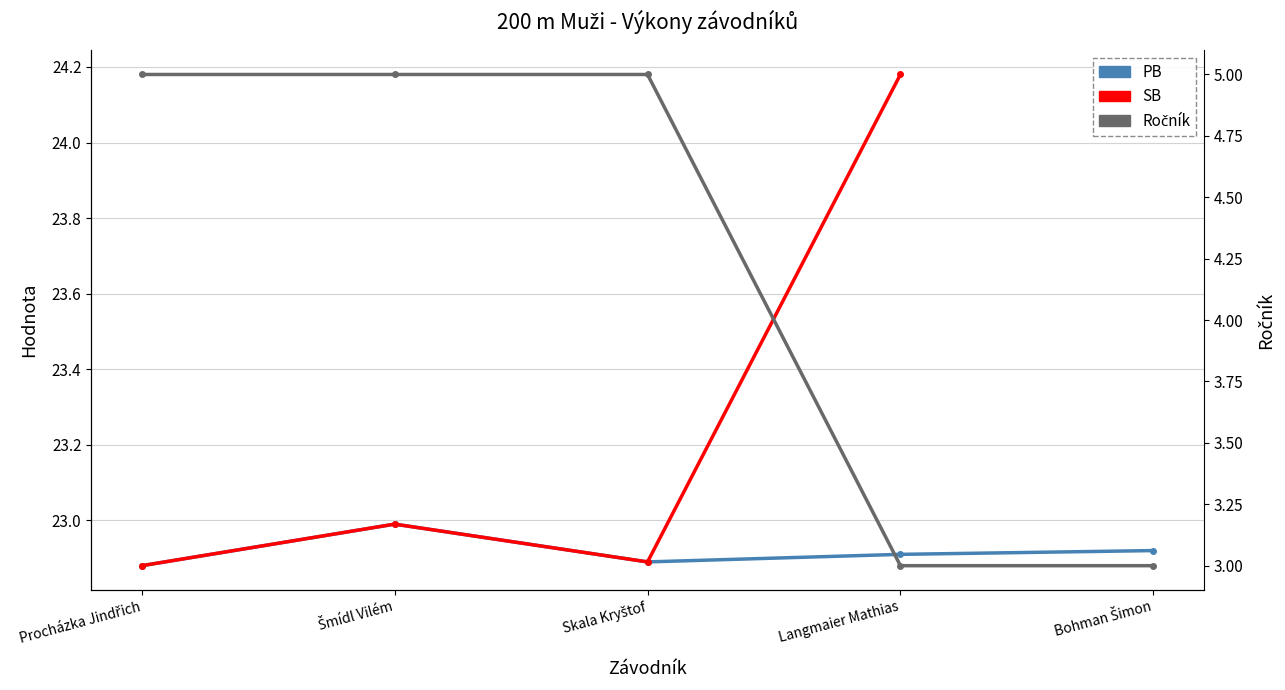

The PB series shows 10.6 at Bohman Šimon. True or false?

False